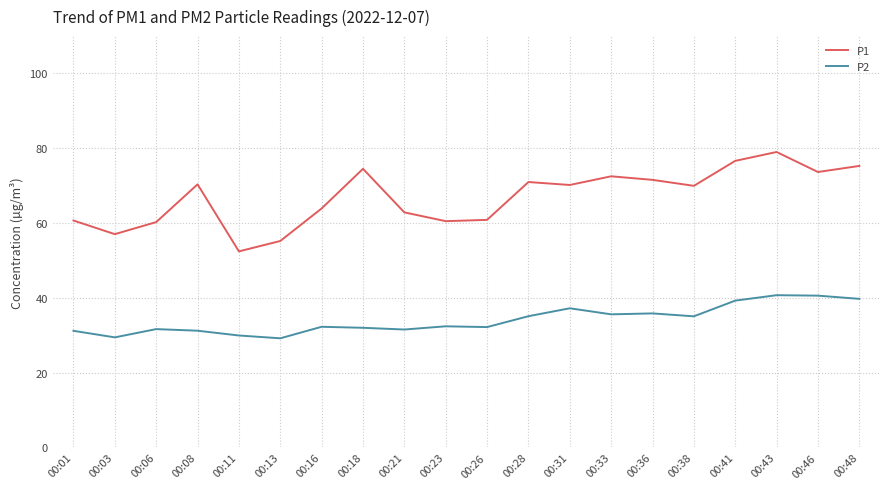

Is this an area chart (filled region under the line)?

No